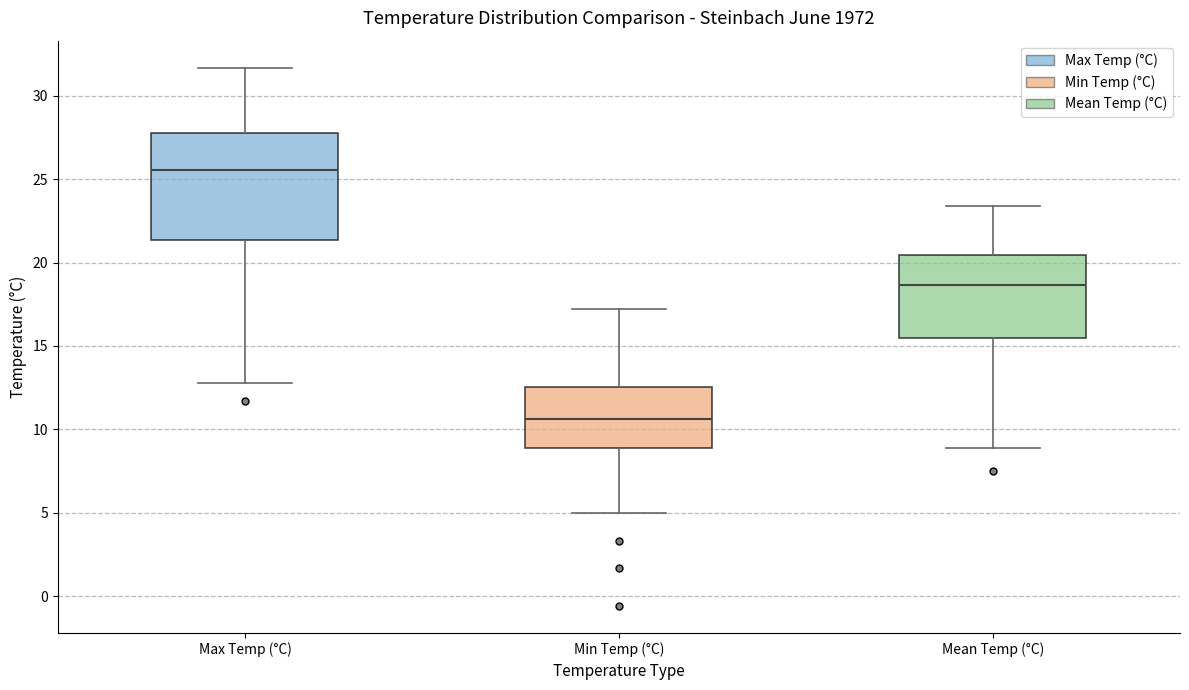

Which box is the tallest, from its lower edge to its upper edge?

Max Temp (°C)